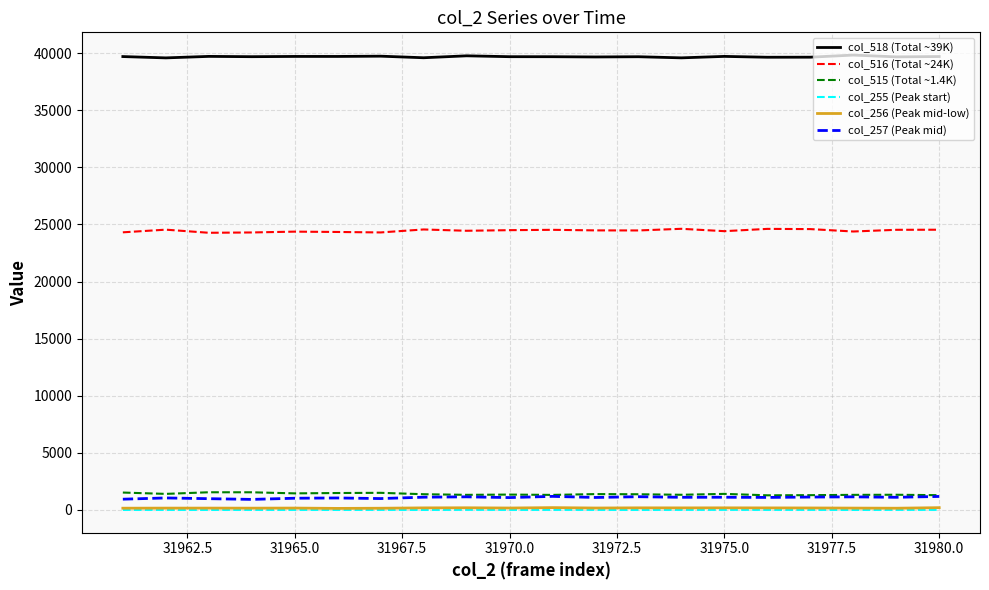

What is the difference between the maximum and minimum values in the col_516 (Total ~24K) series?

348